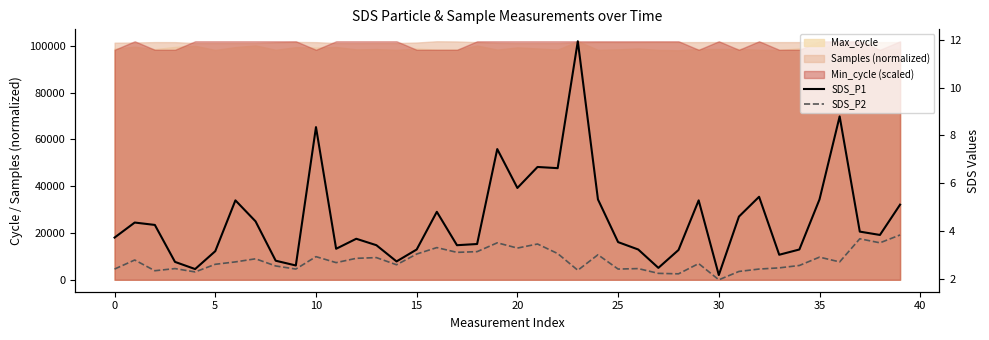

True or false: SDS_P2 and SDS_P1 cross at least once.

False